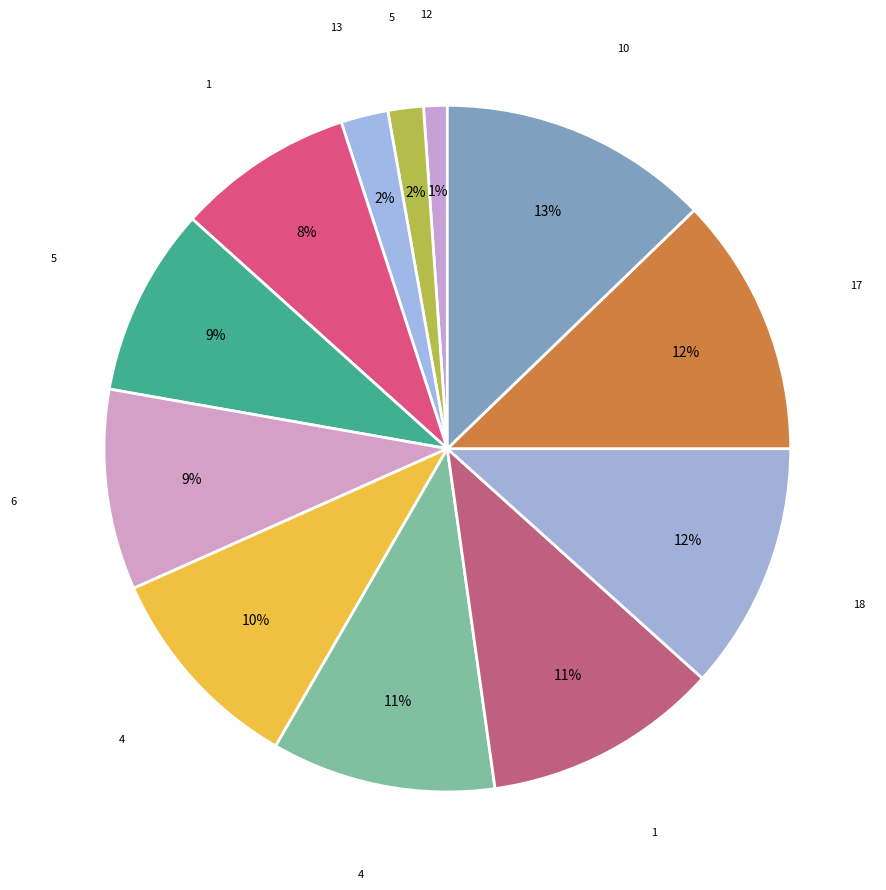

Which category has the smallest portion of the pie?

12